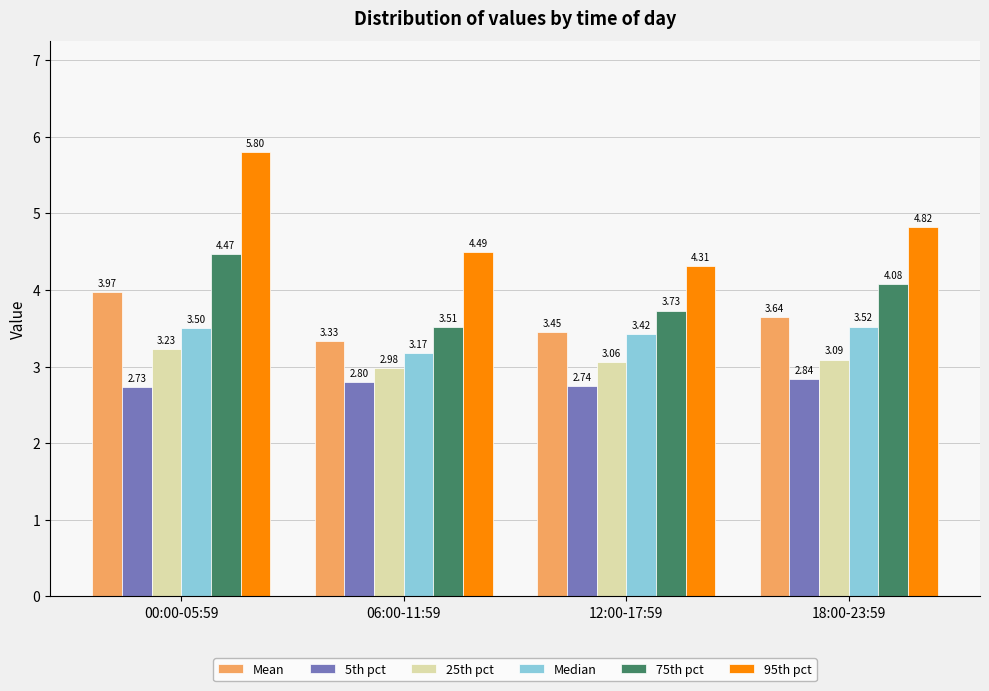

At which category is the sum across all series the highest?

00:00-05:59